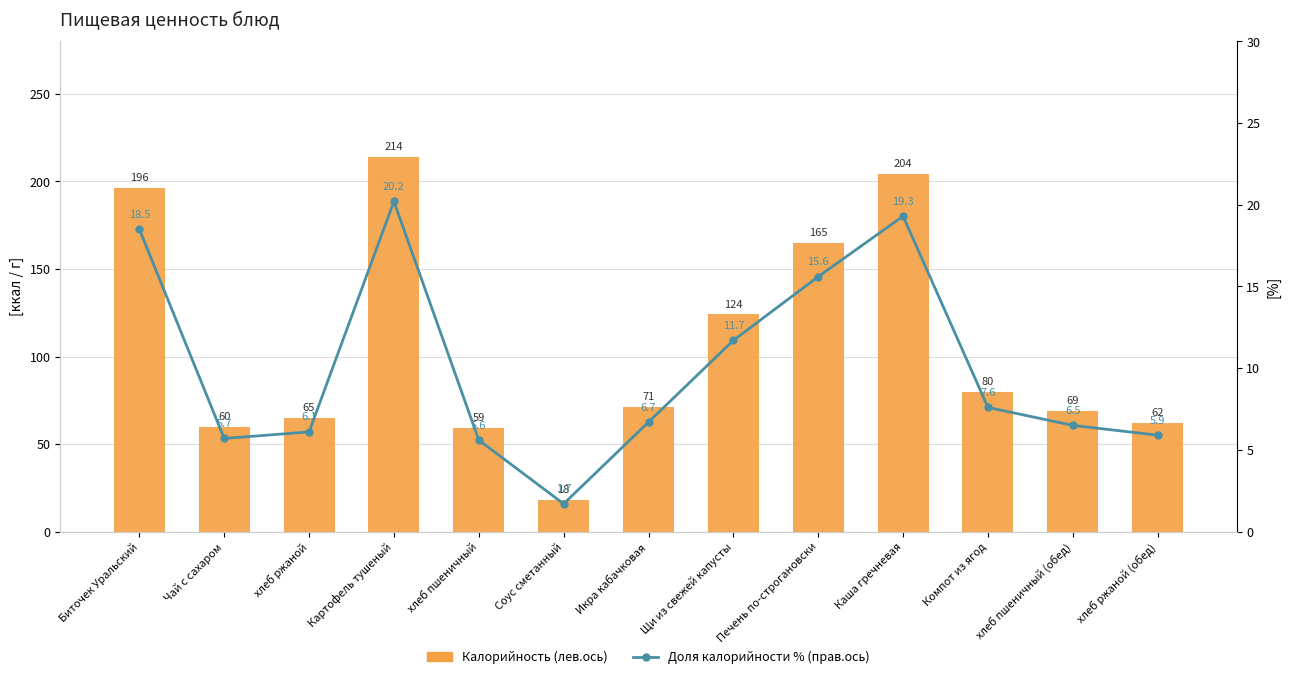

Rank the categories by Доля калорийности (прав.ось) value from lowest to highest.

Соус сметанный, хлеб пшеничный, Чай с сахаром, хлеб ржаной (обед), хлеб ржаной, хлеб пшеничный (обед), Икра кабачковая, Компот из ягод, Щи из свежей капусты, Печень по-строгановски, Биточек Уральский, Каша гречневая, Картофель тушеный